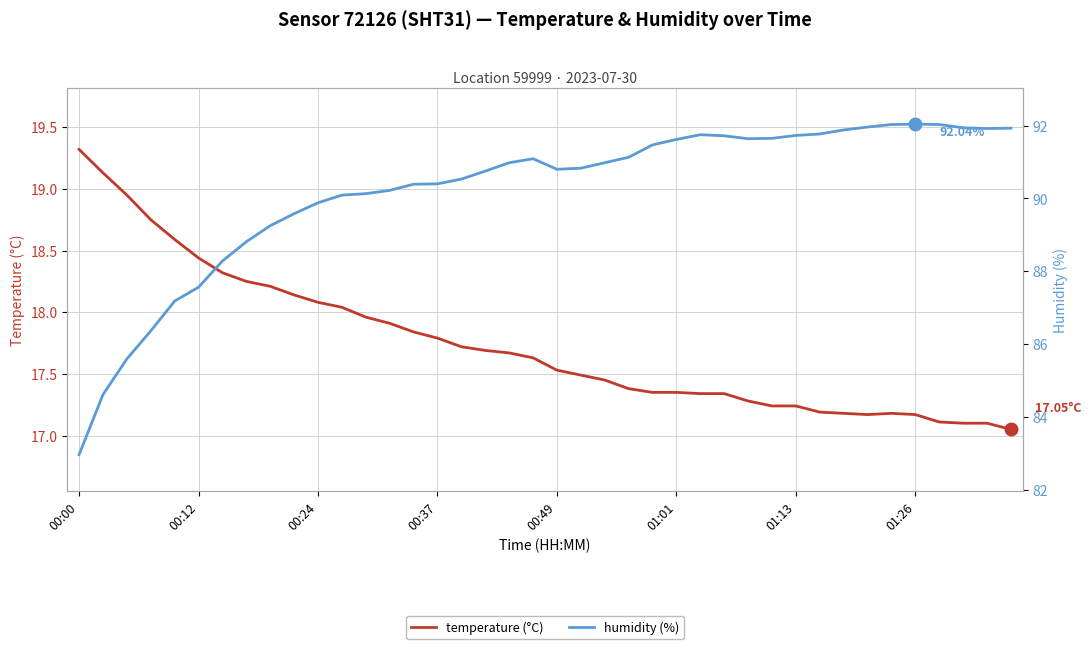

Where is the first local maximum for humidity (%)?

19